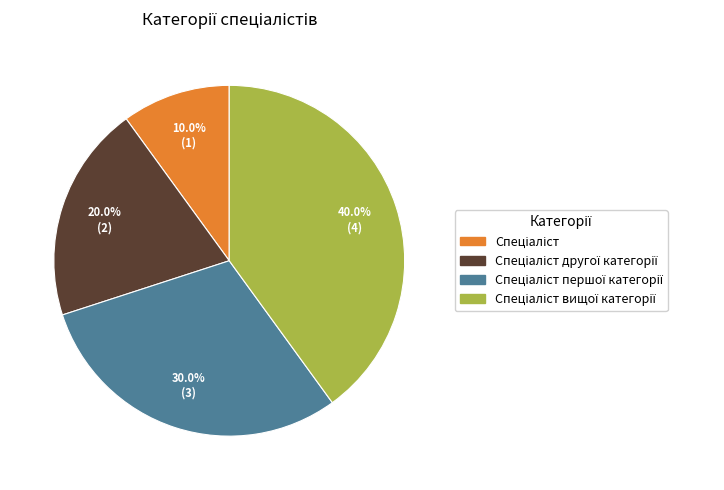

Is there a majority slice in this chart?

No